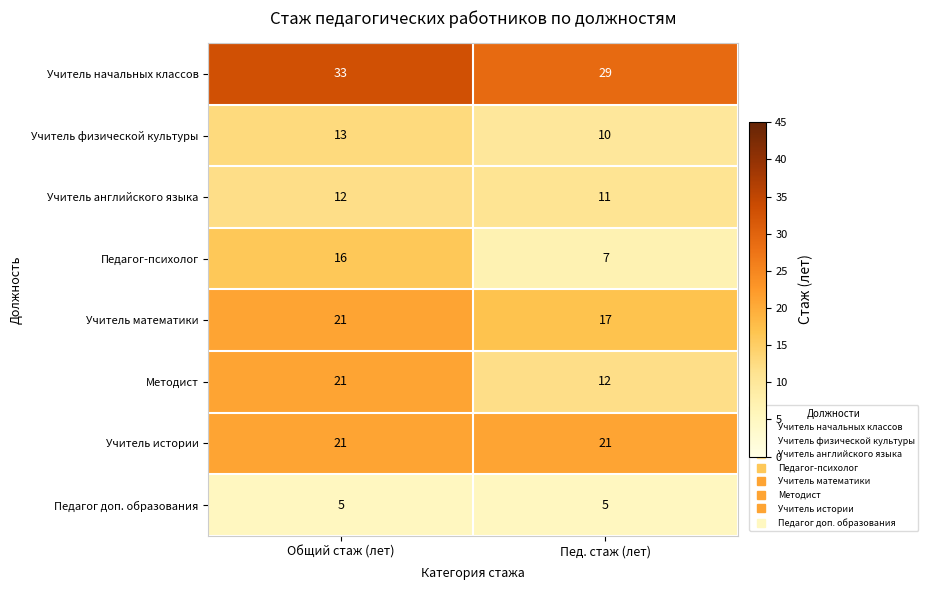

Read the Педагог-психолог value at Общий стаж (лет).

16